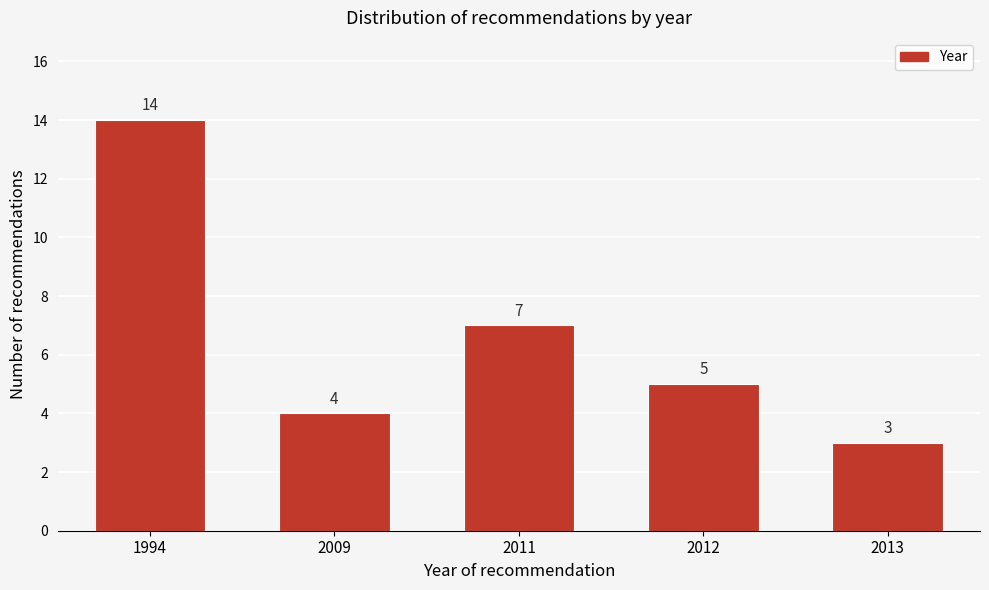

Reading left to right, what are all the values shown in this chart?

14	4	7	5	3